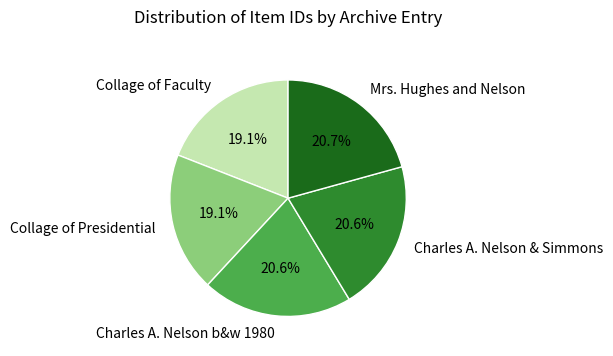

Between Collage of Presidential and Charles A. Nelson b&w 1980, which is larger?

Charles A. Nelson b&w 1980